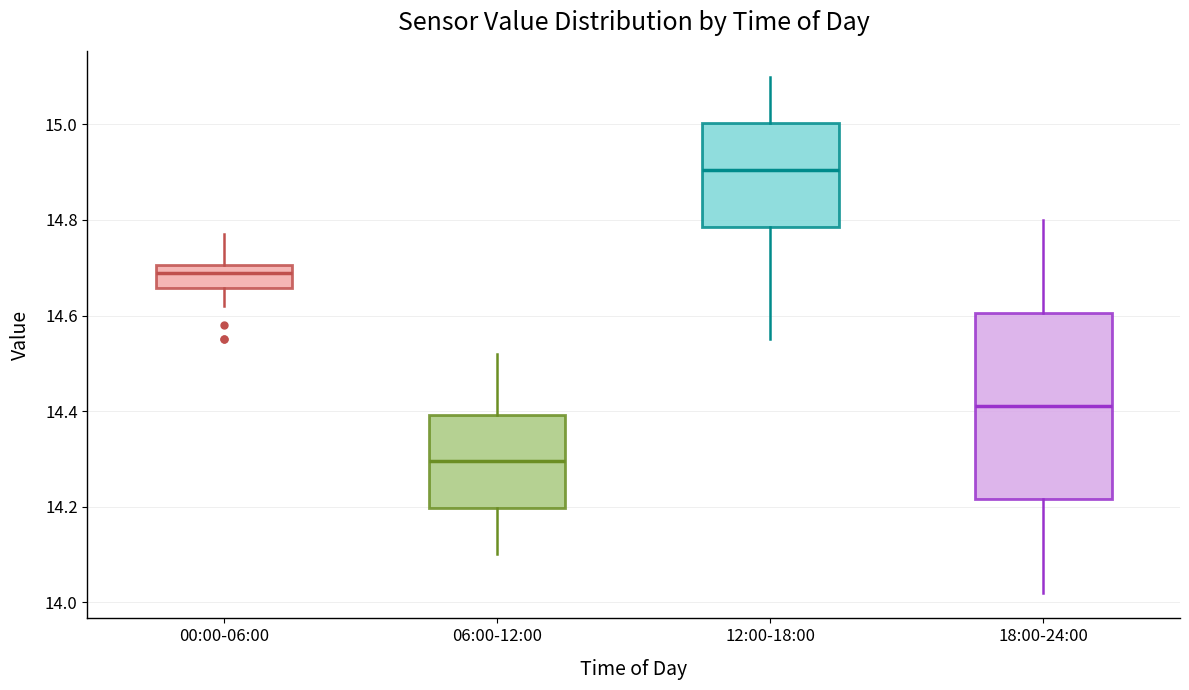

Which box has the highest median line?

12:00-18:00